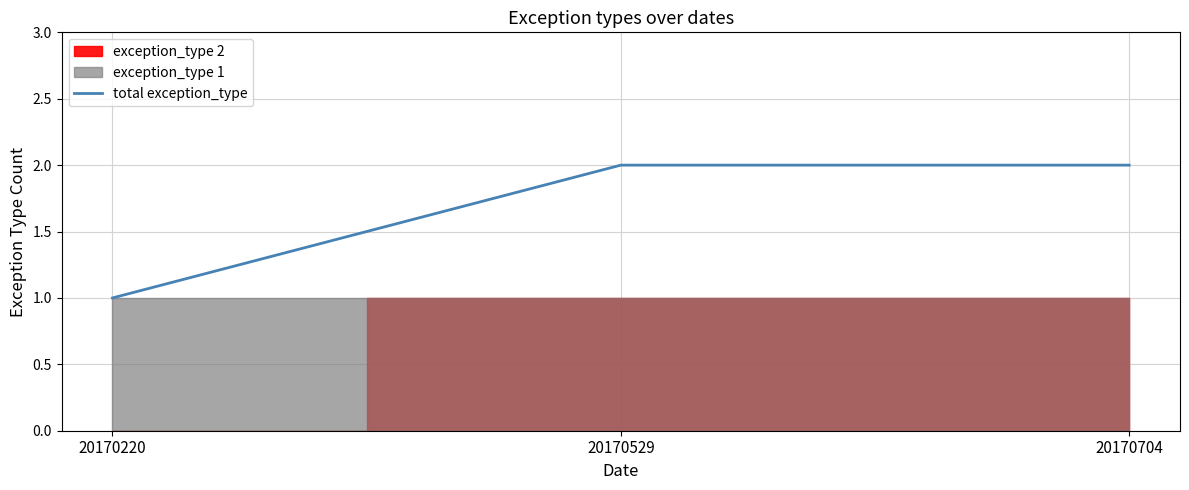

What is the ratio of the value at 20170220 to the value at 20170529?

0.5